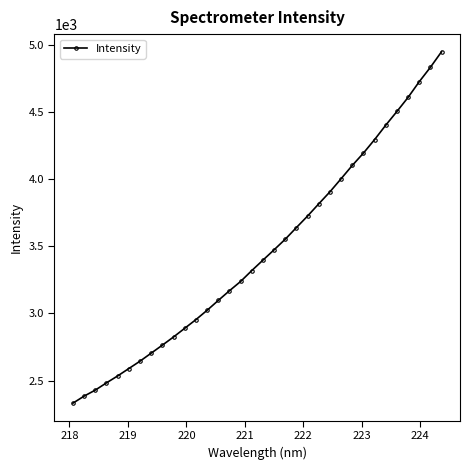

Reading left to right, what are all the values shown in this chart?

2331.0	2383.6	2428.4	2482.4	2534.0	2589.0	2644.0	2703.8	2763.4	2824.4	2889.0	2953.6	3022.9	3096.4	3168.7	3237.8	3319.0	3396.7	3474.0	3553.0	3639.8	3725.7	3816.5	3905.9	4003.5	4102.3	4194.4	4295.0	4402.5	4504.4	4609.5	4726.3	4833.4	4949.7